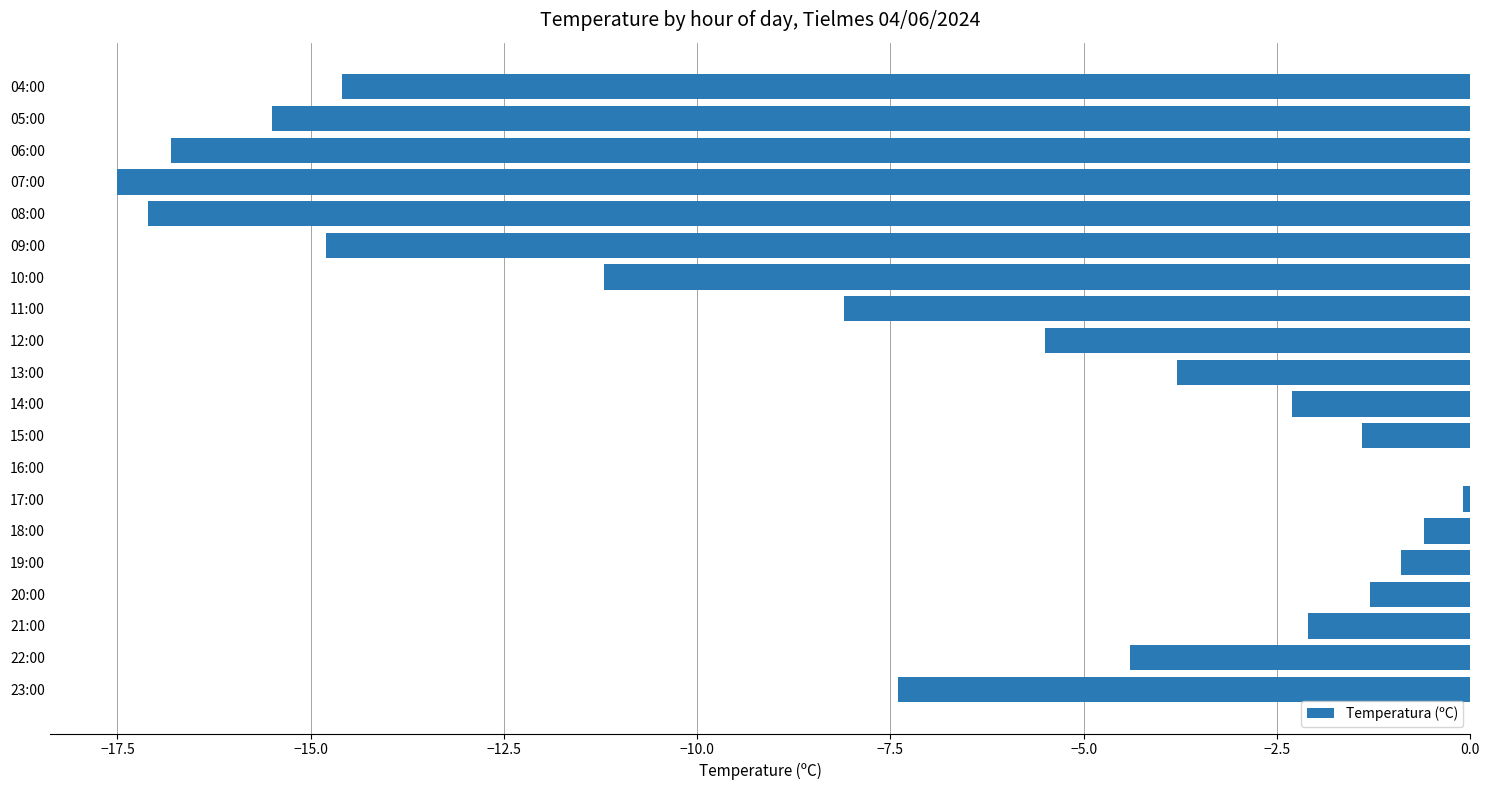

What is the sum of the values at 06:00 and 05:00?

-32.3